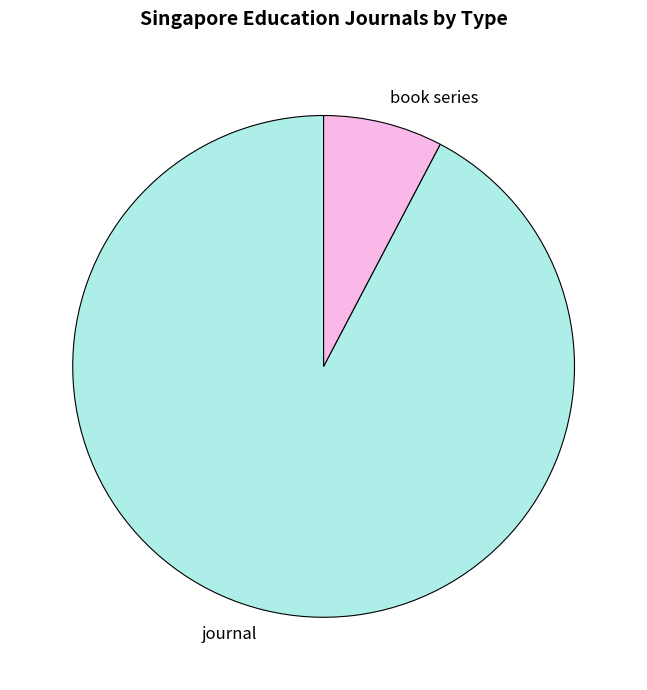

What is the largest slice in the pie chart?

journal